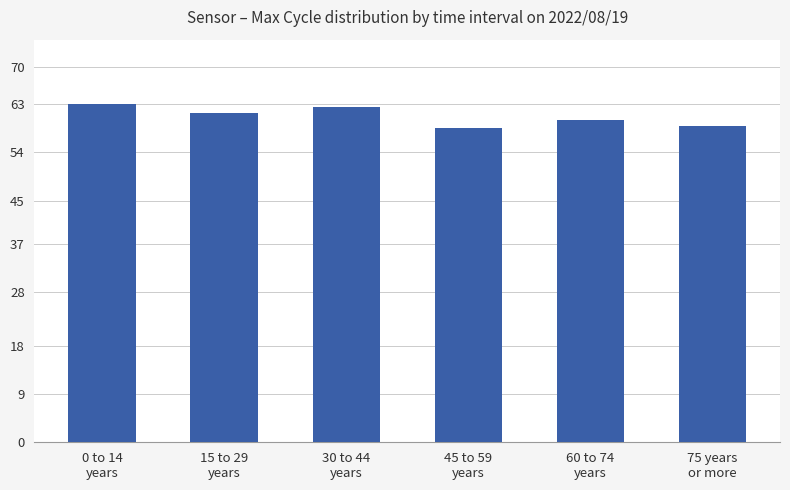

What is the difference between the maximum and second lowest values?

4.0